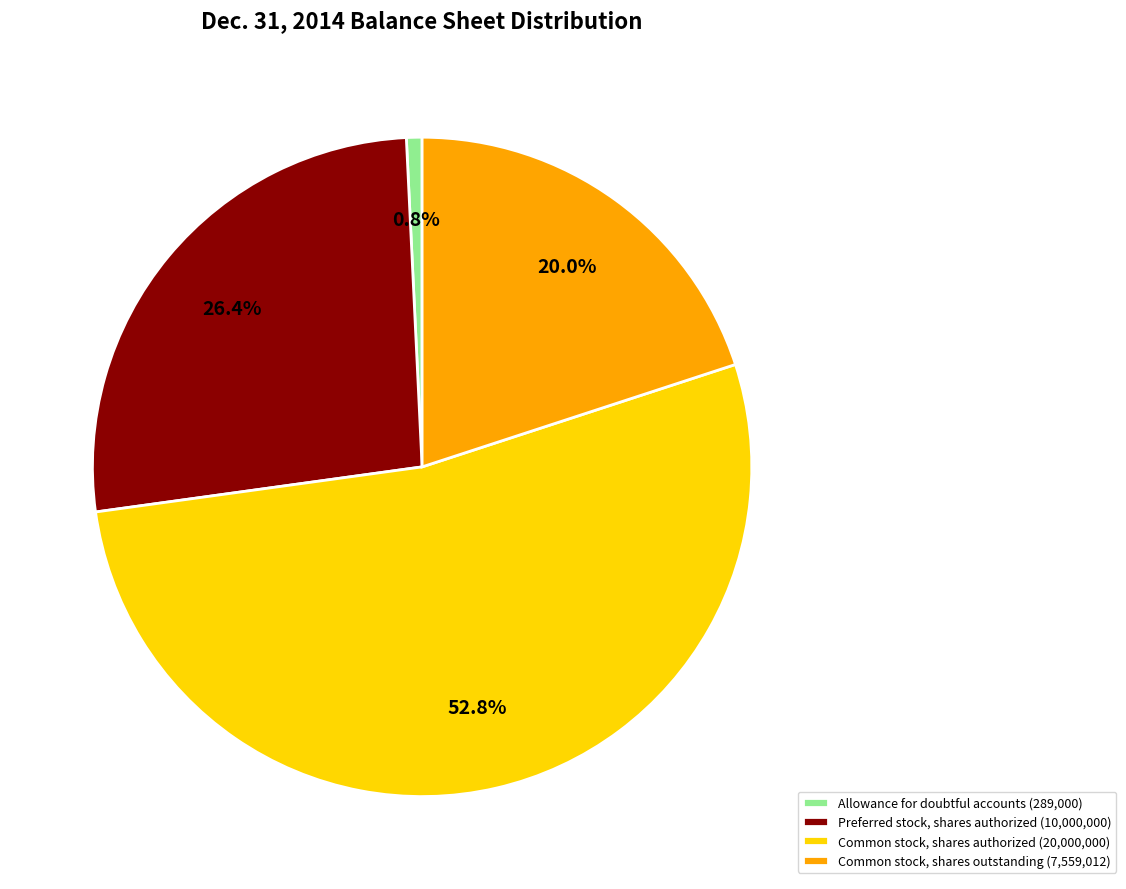

Rank the categories by value from highest to lowest.

Common stock, shares authorized, Preferred stock, shares authorized, Common stock, shares outstanding, Allowance for doubtful accounts